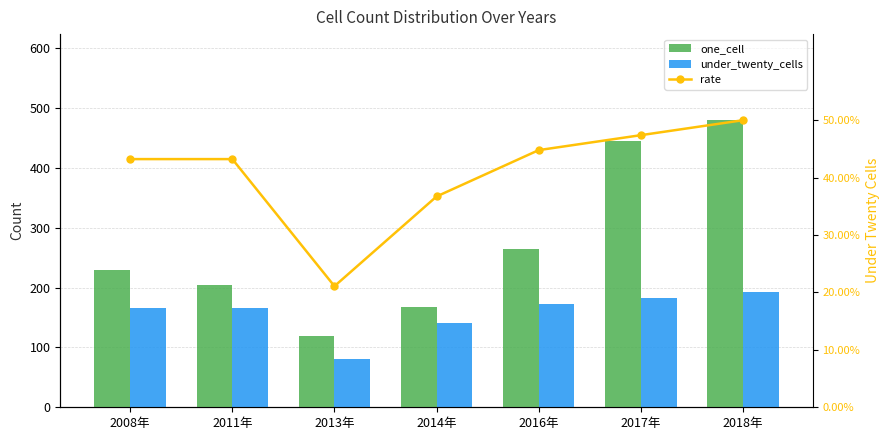

Rank the series at 2018年 from lowest to highest value.

under_twenty_cells_rate, under_twenty_cells_bar, one_cell